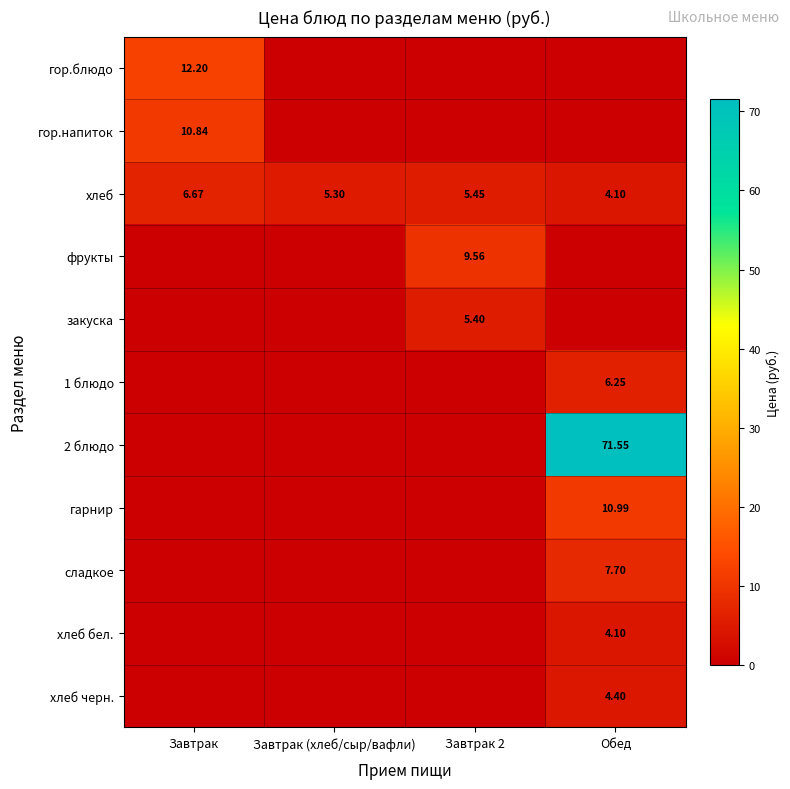

Which label corresponds to the largest value in the chart?

Обед